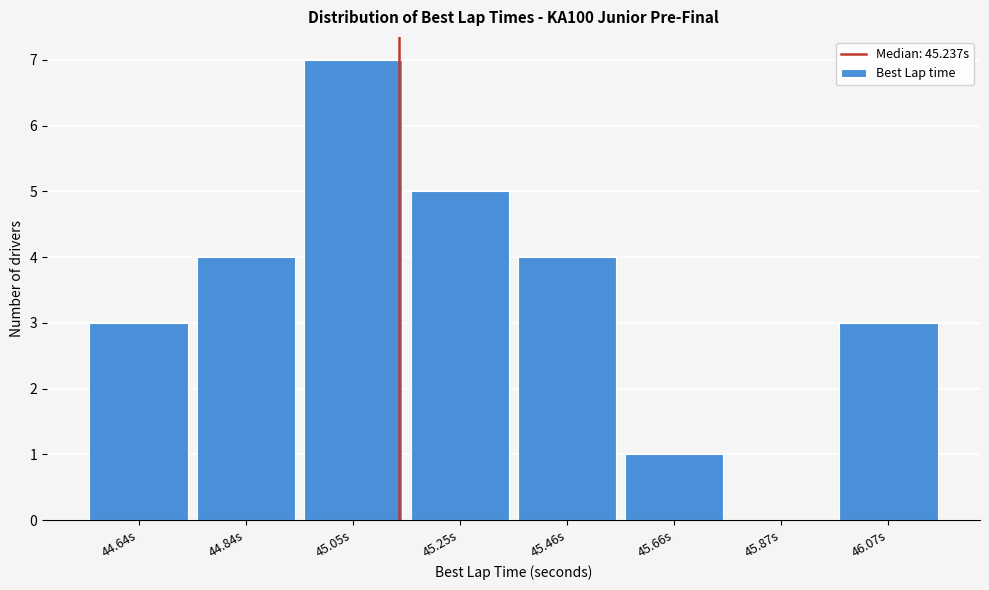

Reading left to right, what are all the values shown in this chart?

44.64s=3	44.84s=4	45.05s=7	45.25s=5	45.46s=4	45.66s=1	45.87s=0	46.07s=3